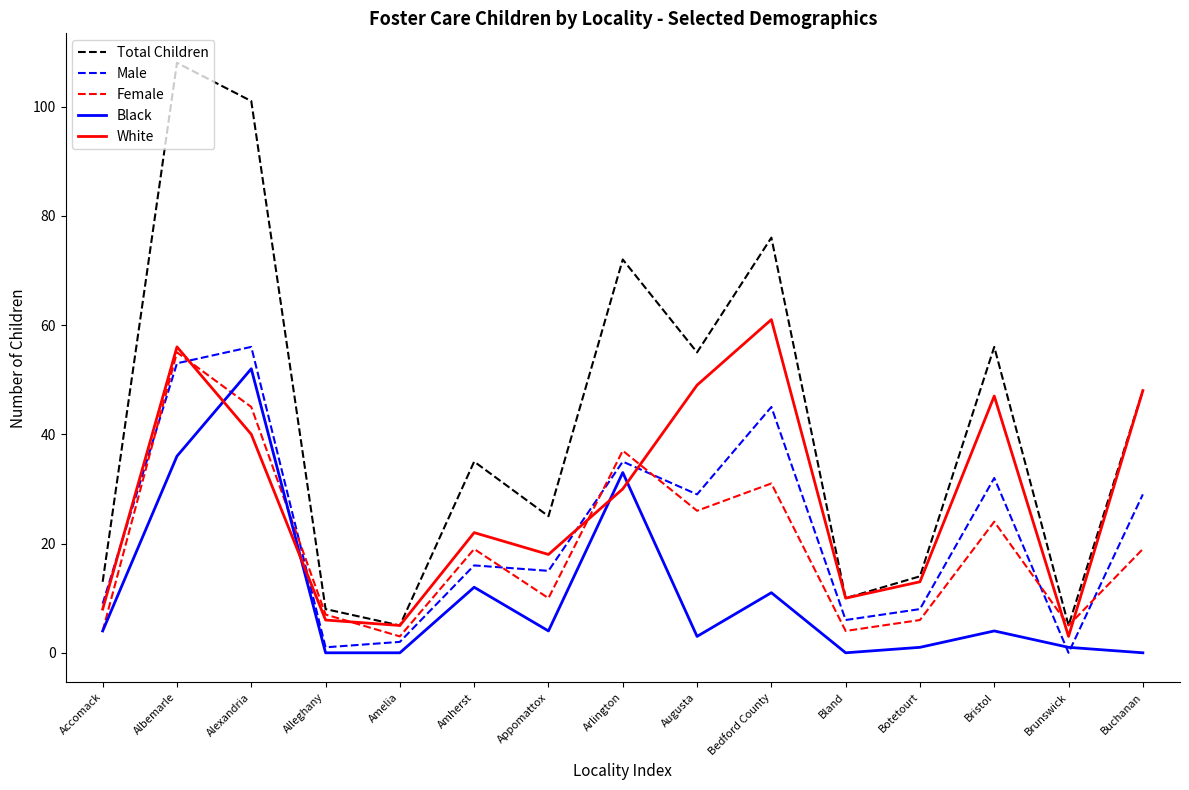

Where do White and Male first cross each other?

Accomack and Albemarle